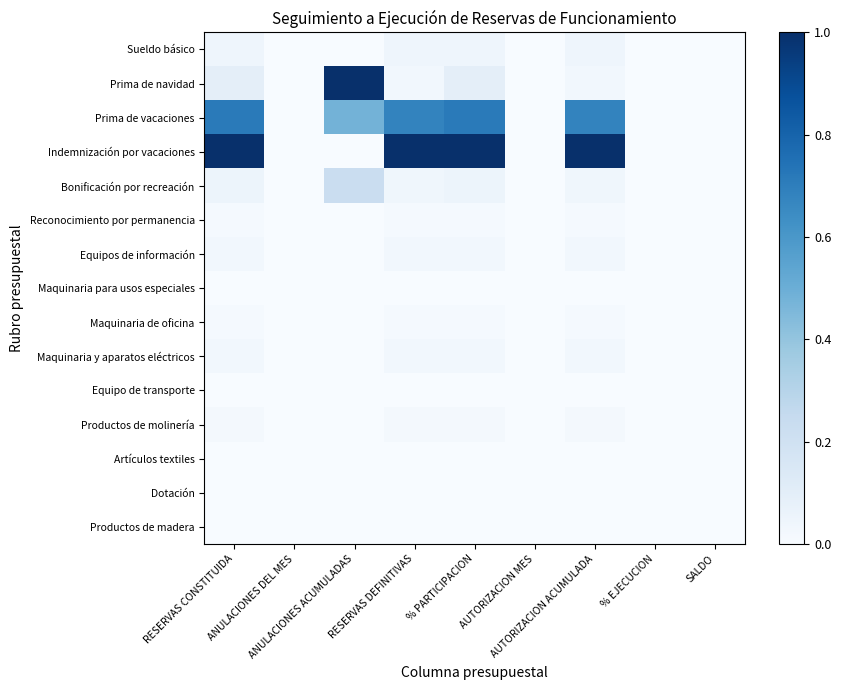

What is the greatest value displayed?

1.0